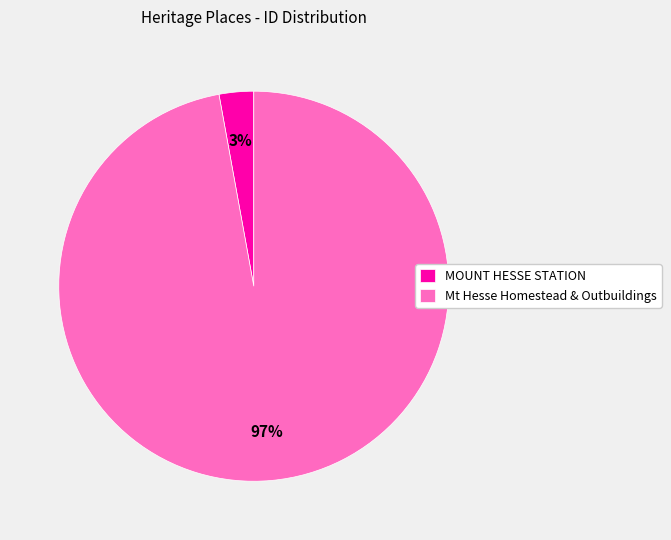

Between Mt Hesse Homestead & Outbuildings and MOUNT HESSE STATION, which is larger?

Mt Hesse Homestead & Outbuildings